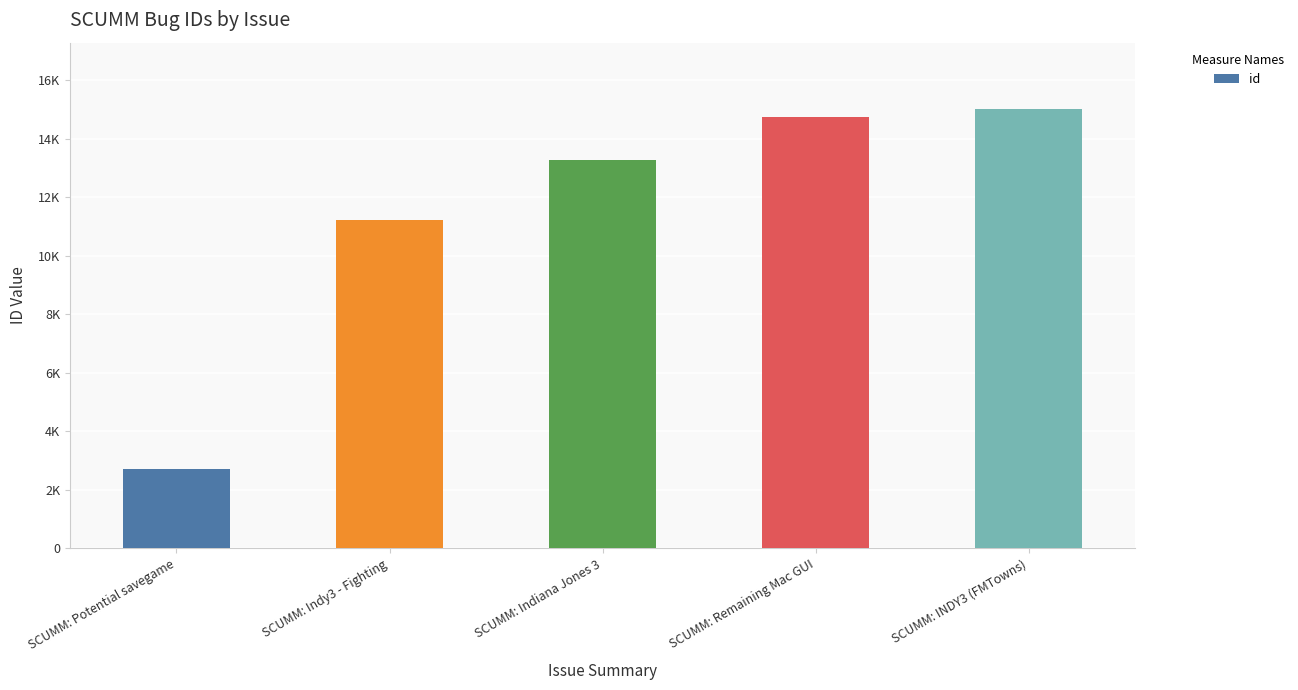

At which label is the value closest to 8860?

SCUMM: Indy3 - Fighting